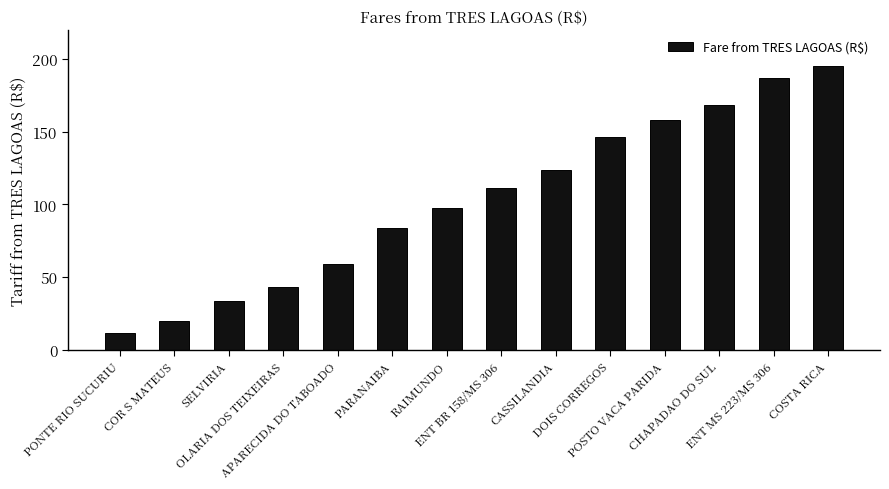

What is the label of the 2nd bar from the left?

COR S MATEUS